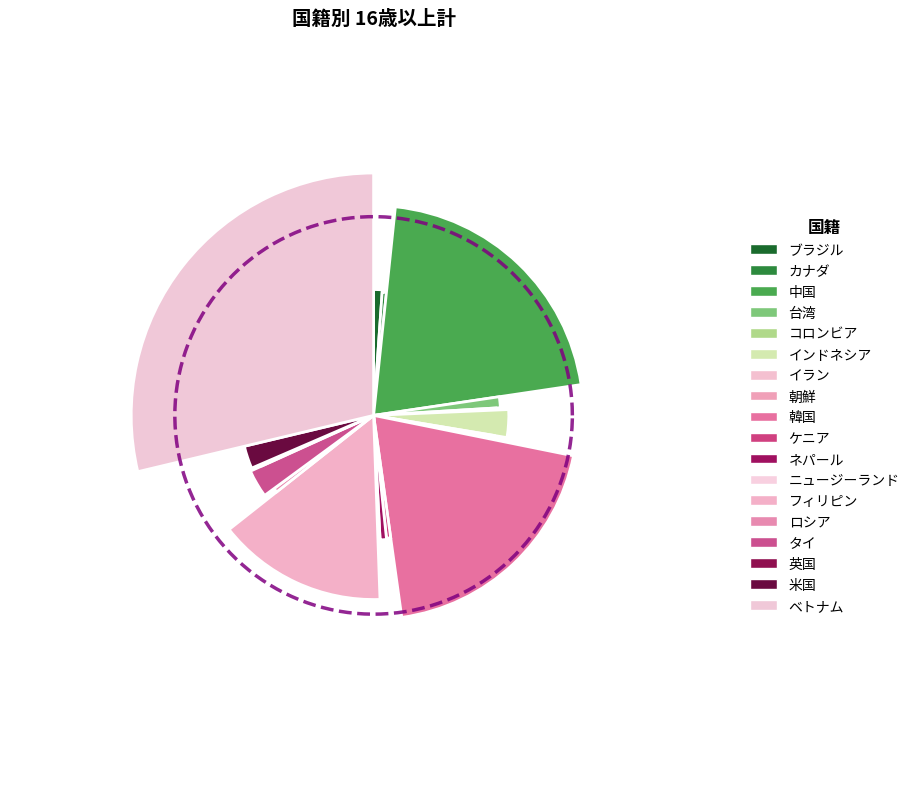

To the nearest percent, what is the combined percentage of カナダ and 中国?

22%